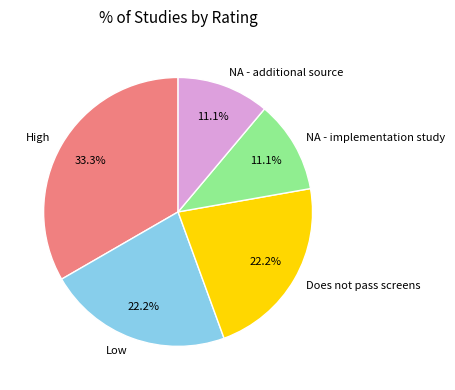

Does any single category account for the majority?

No